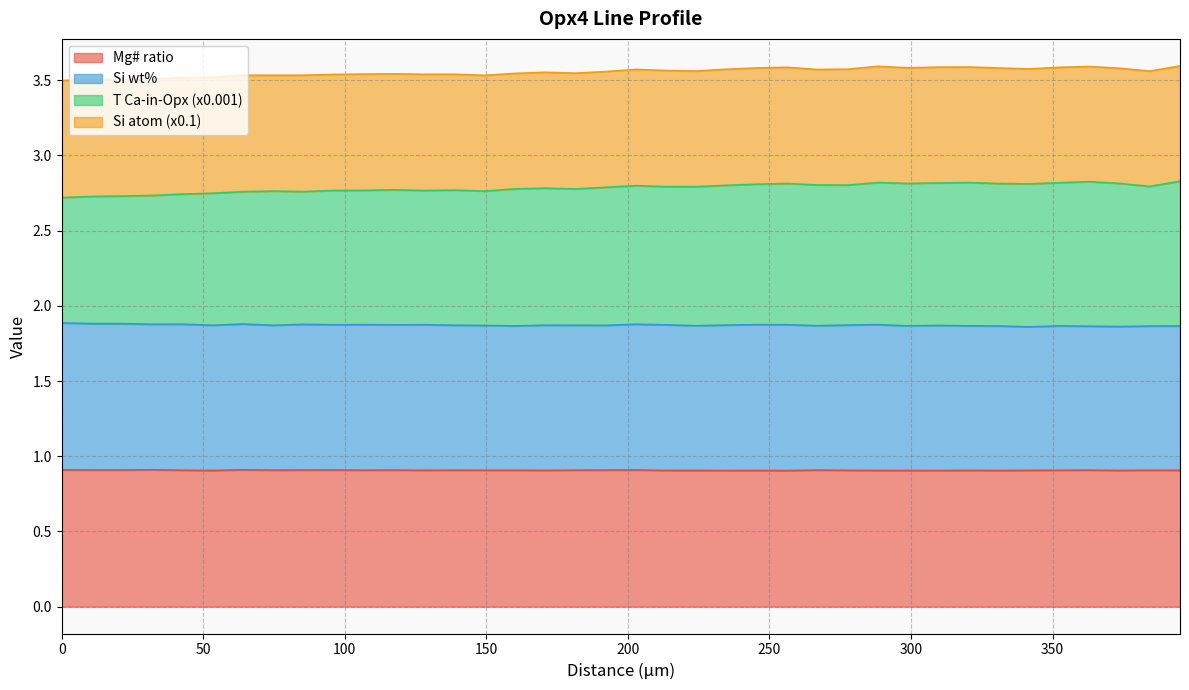

At which category does the chart reach its peak across all series?

38